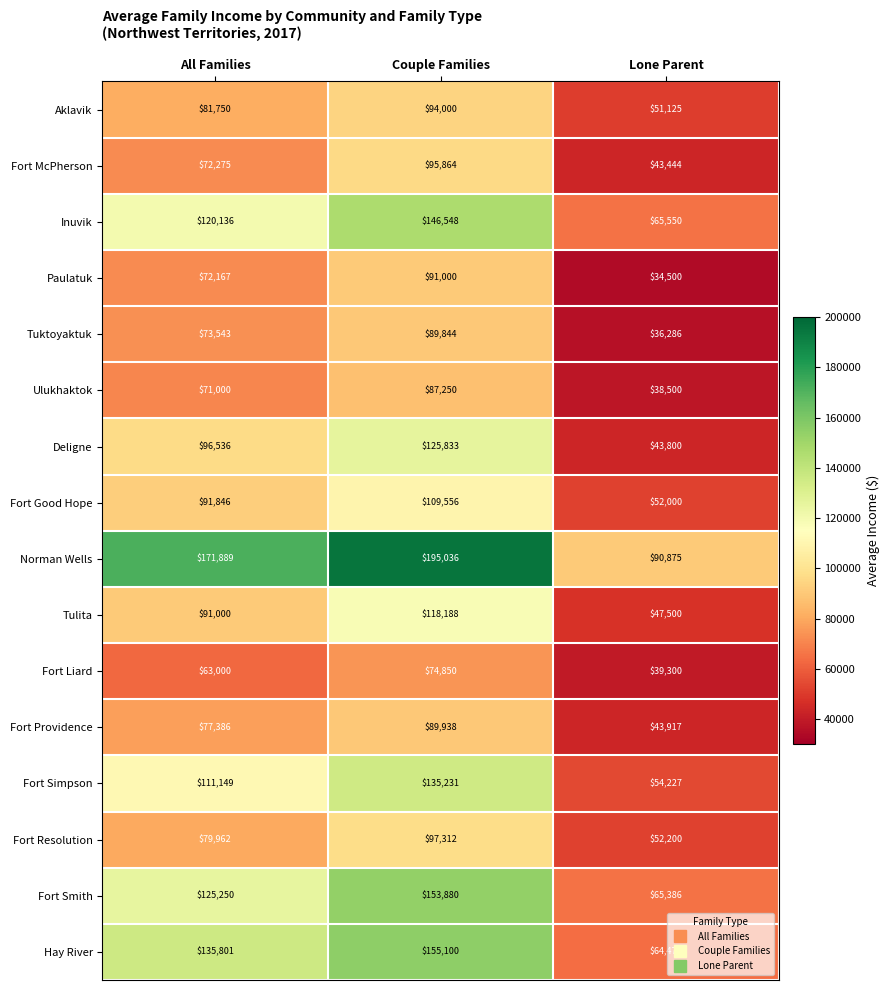

What is the average value of the Ulukhaktok series?

65583